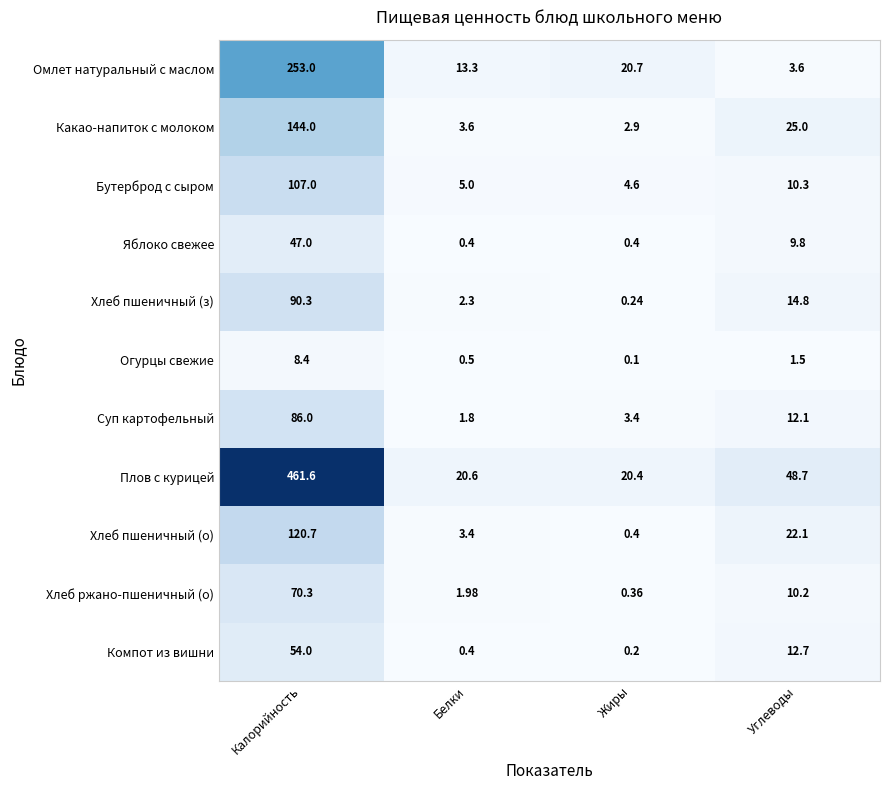

Which category has the lowest value in the Хлеб пшеничный (з) series?

Жиры